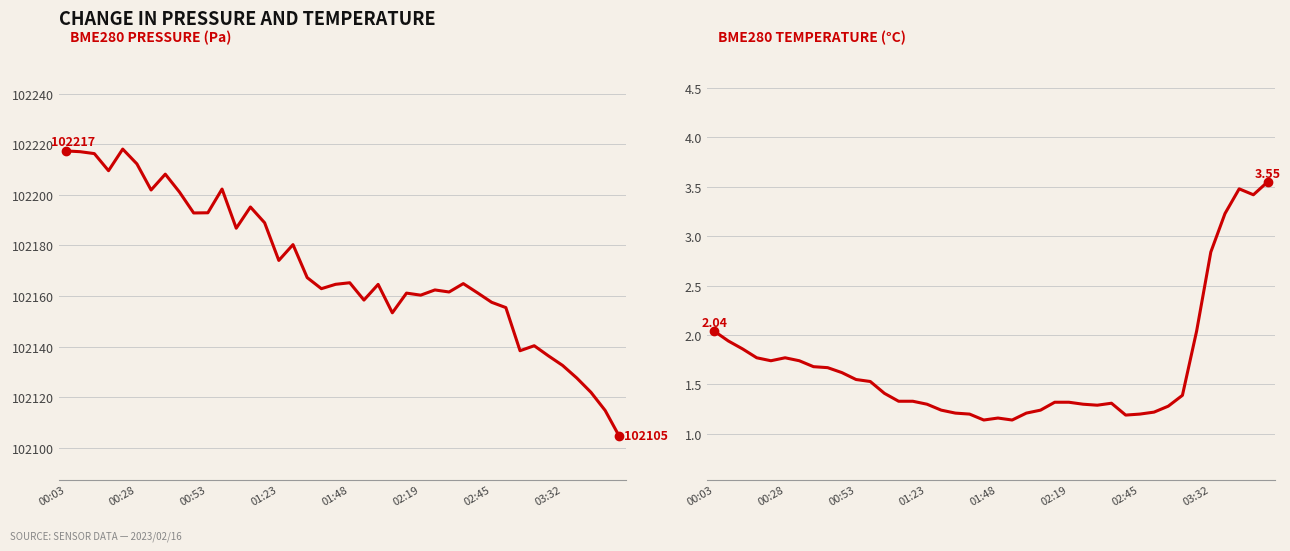

List the series in order of their peak value, lowest first.

BME280_temperature, BME280_pressure